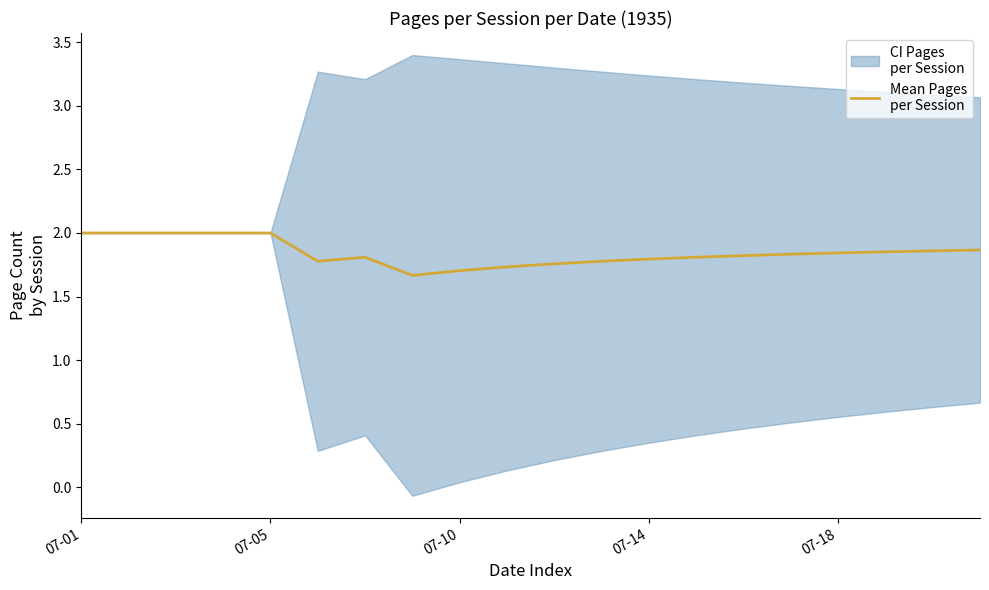

What is the difference between the values at 7 and 16?

0.2